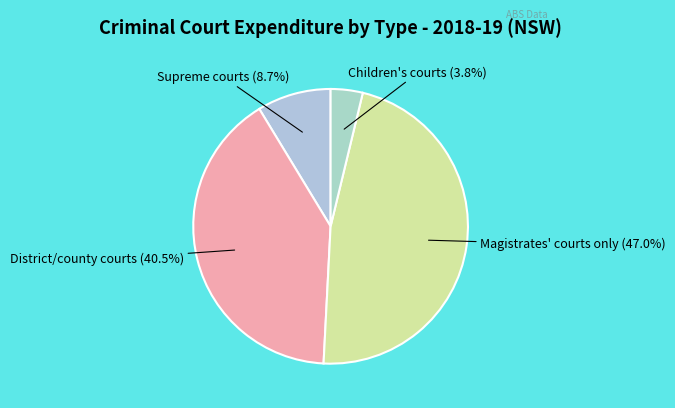

Is there any slice that represents more than half of the pie?

No